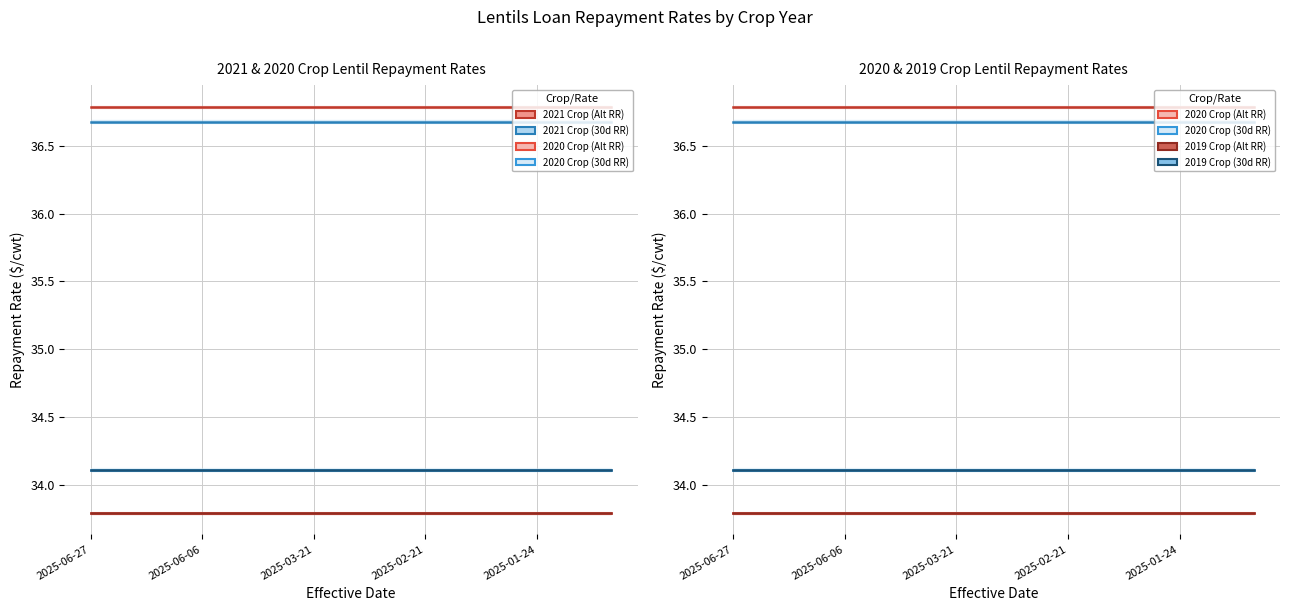

Does the chart display data point markers on the line(s)?

No